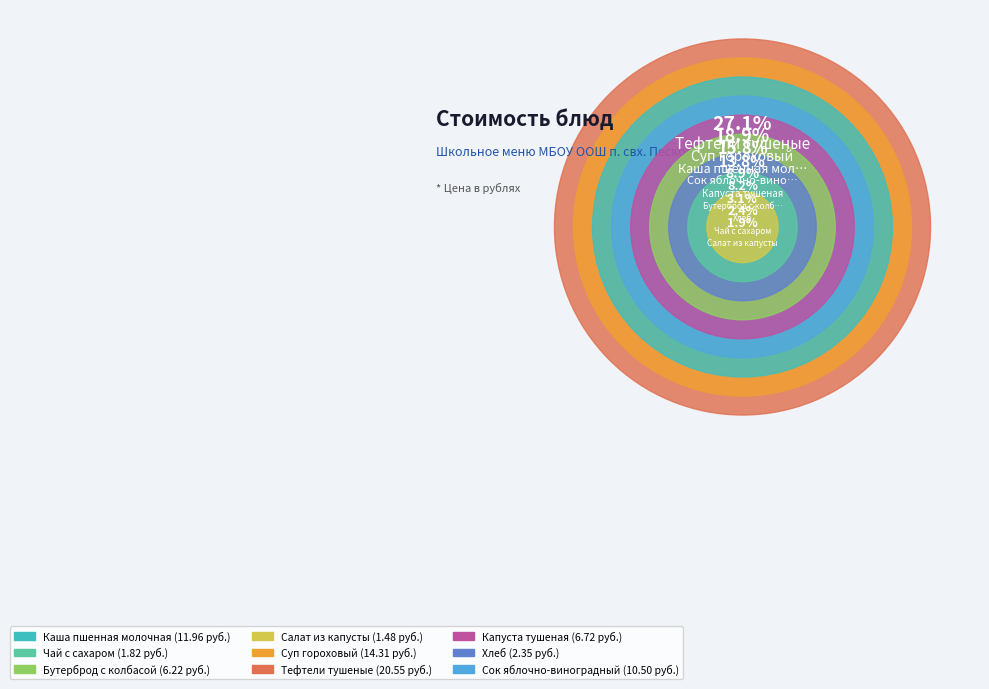

Is Бутерброд с колбасой the majority of the pie?

No